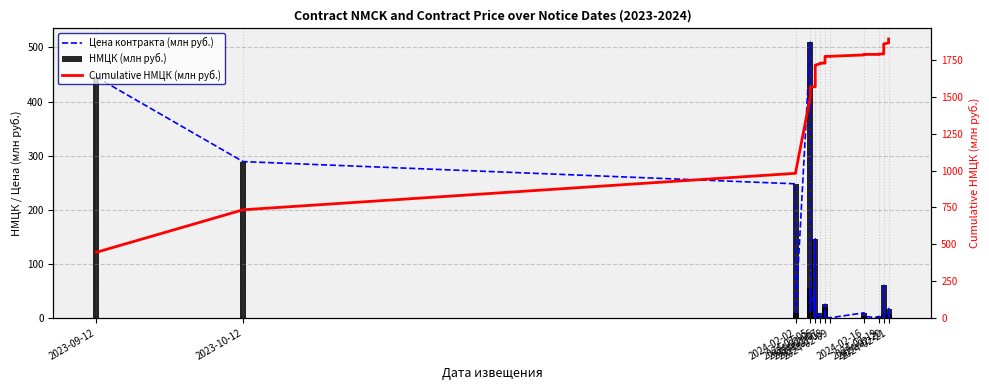

What is the value of the НМЦК (млн руб.) bar at the 12th from the left?

3.9